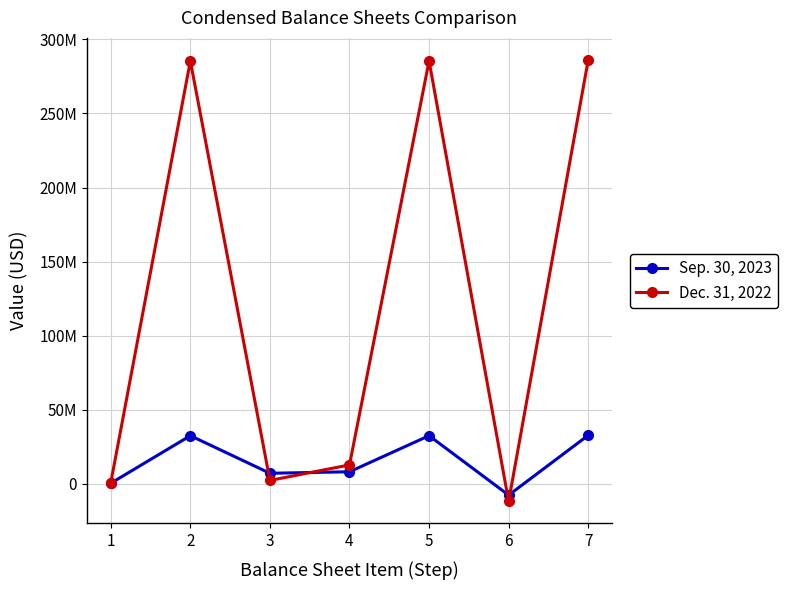

Is this an area chart (filled region under the line)?

No